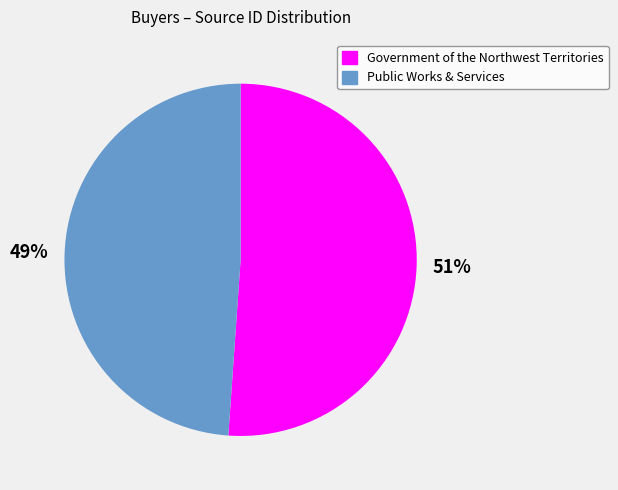

Which category has the smallest portion of the pie?

Public Works & Services